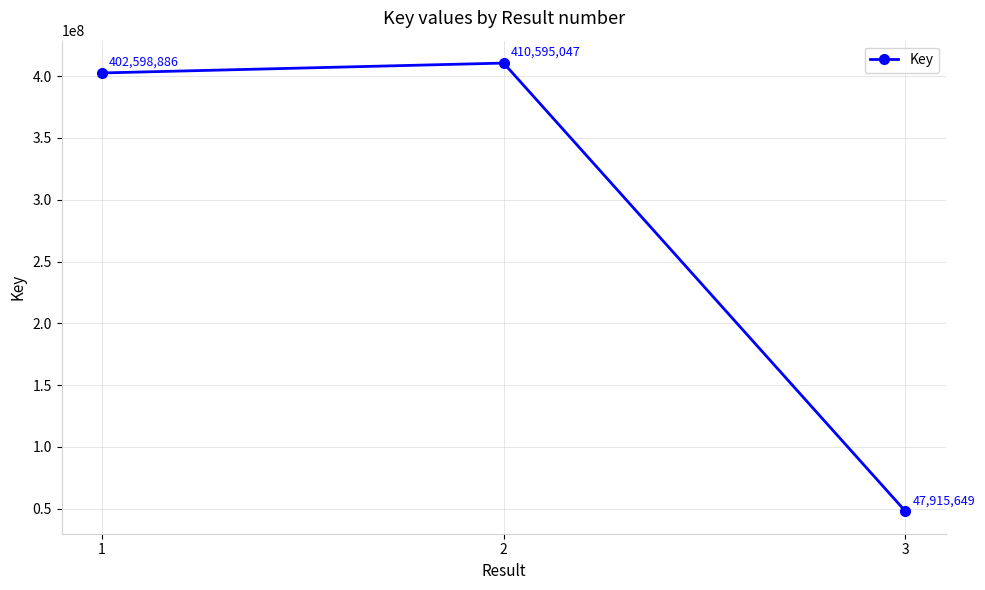

Rank the categories by value from highest to lowest.

2, 1, 3